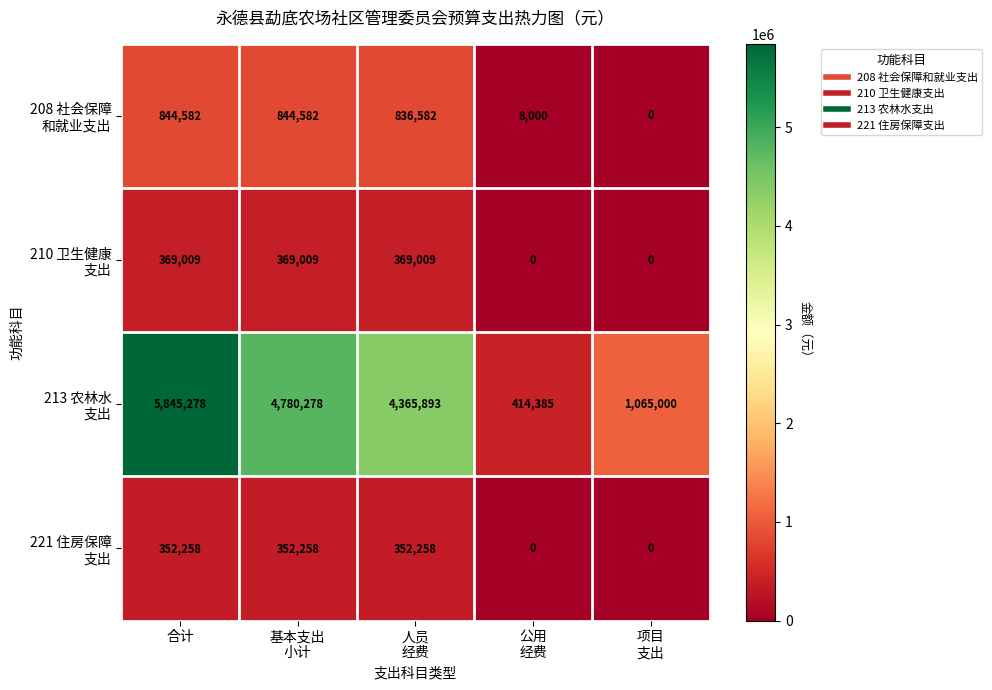

What is the greatest value displayed?

5845278